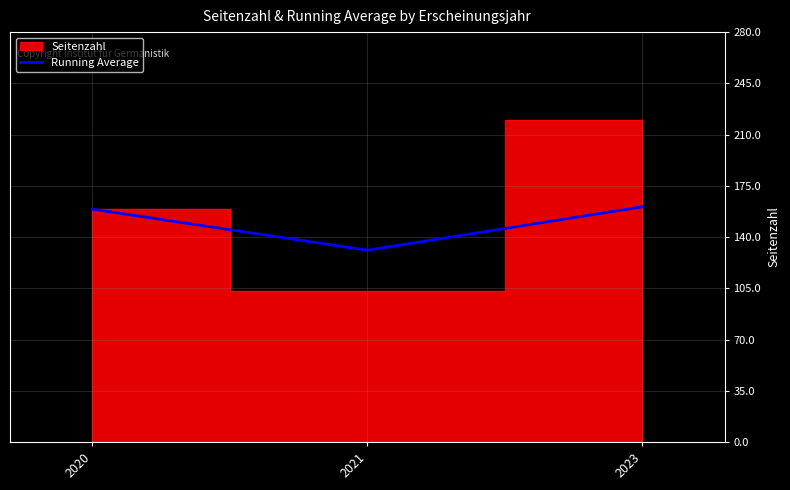

The chart shows a value of 159.0 at 2020. True or false?

True